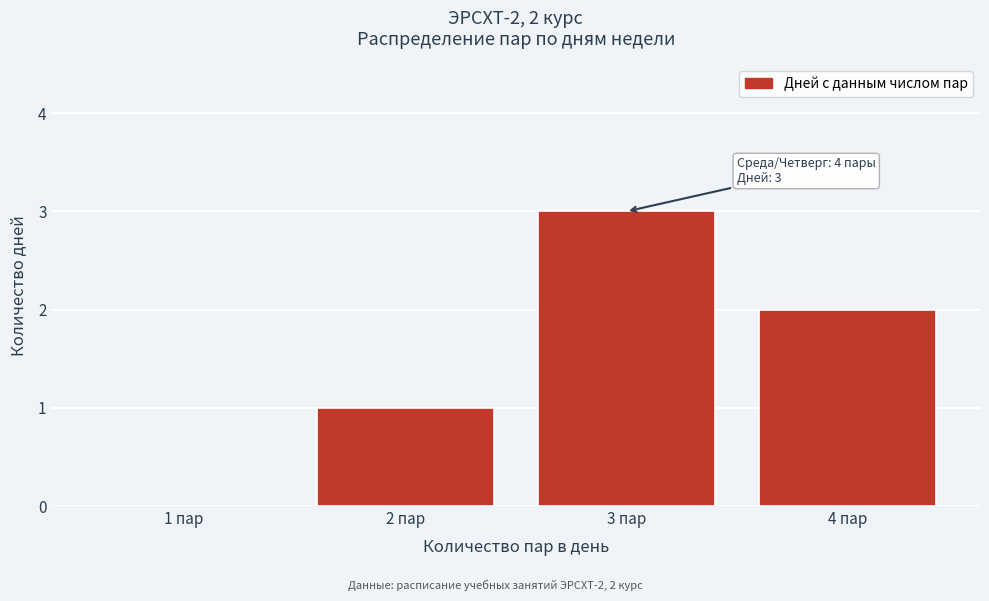

Reading left to right, transcribe all the data shown in this chart.

1 пар=0	2 пар=1	3 пар=3	4 пар=2